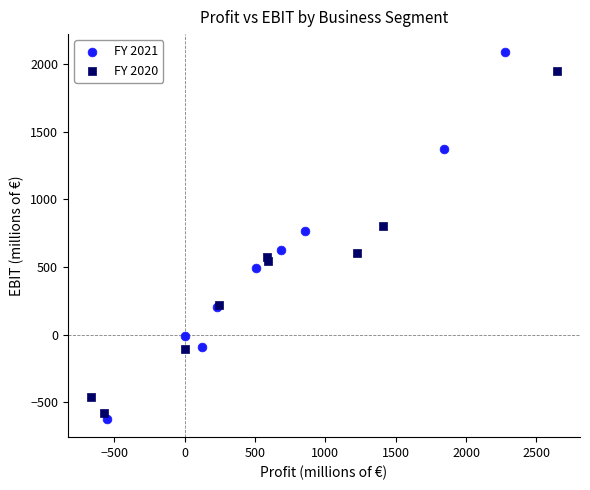

Which series has the widest spread of Y values?

FY 2021